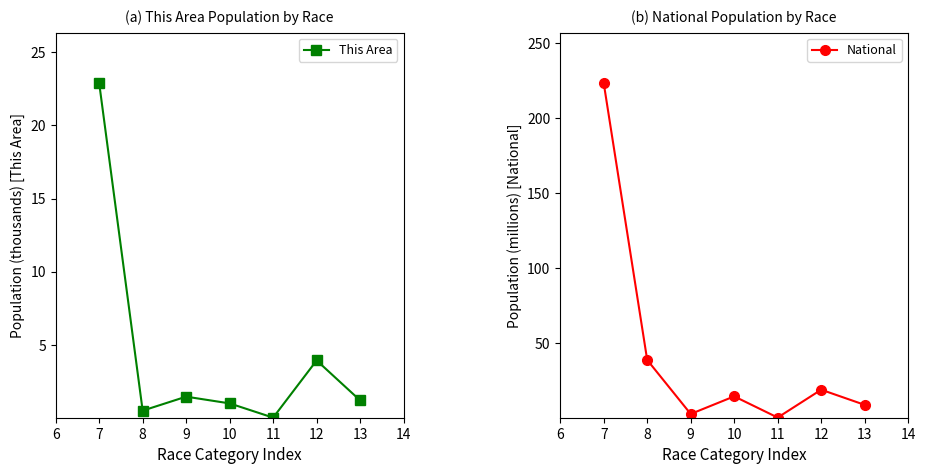

Which series has the widest spread of values?

National